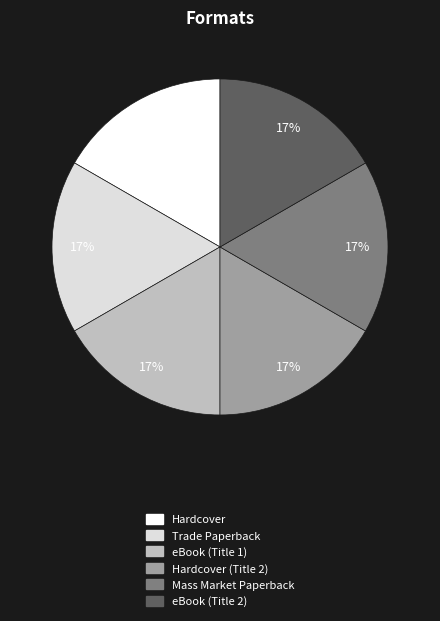

The eBook (Title 2) slice represents 25% of the pie. True or false?

False